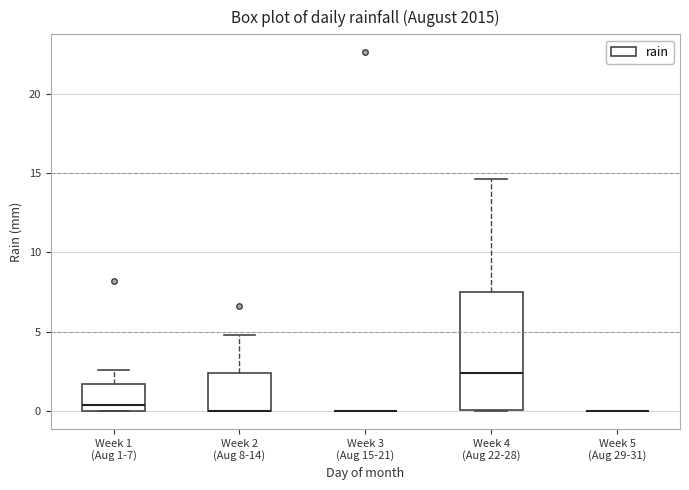

Which box is the tallest, from its lower edge to its upper edge?

Week 4 (Aug 22-28)